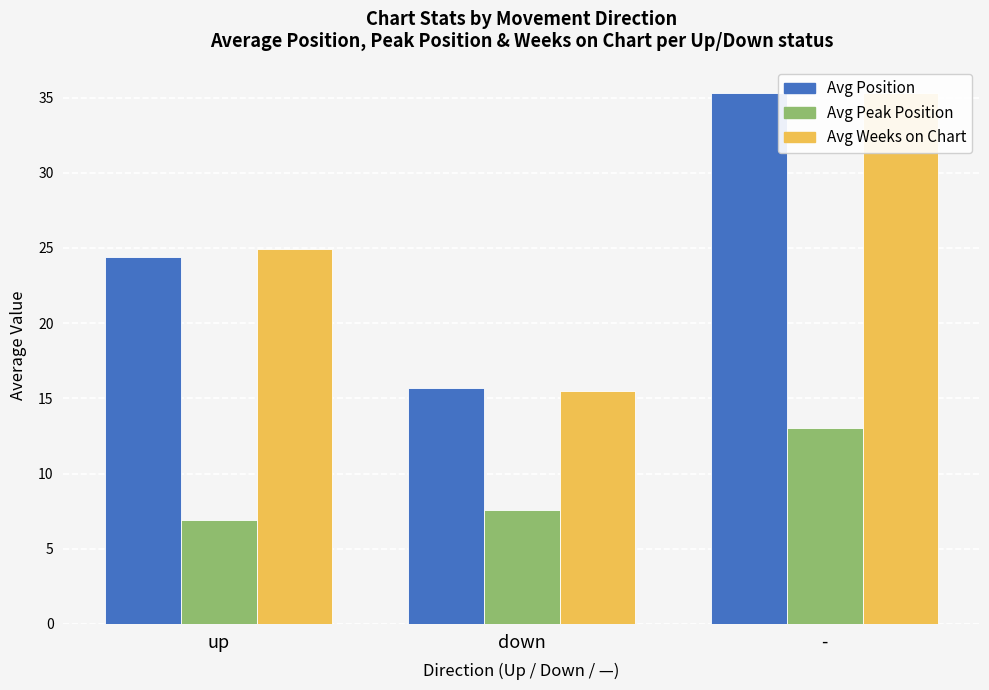

What is the label of the 1st bar from the left?

up